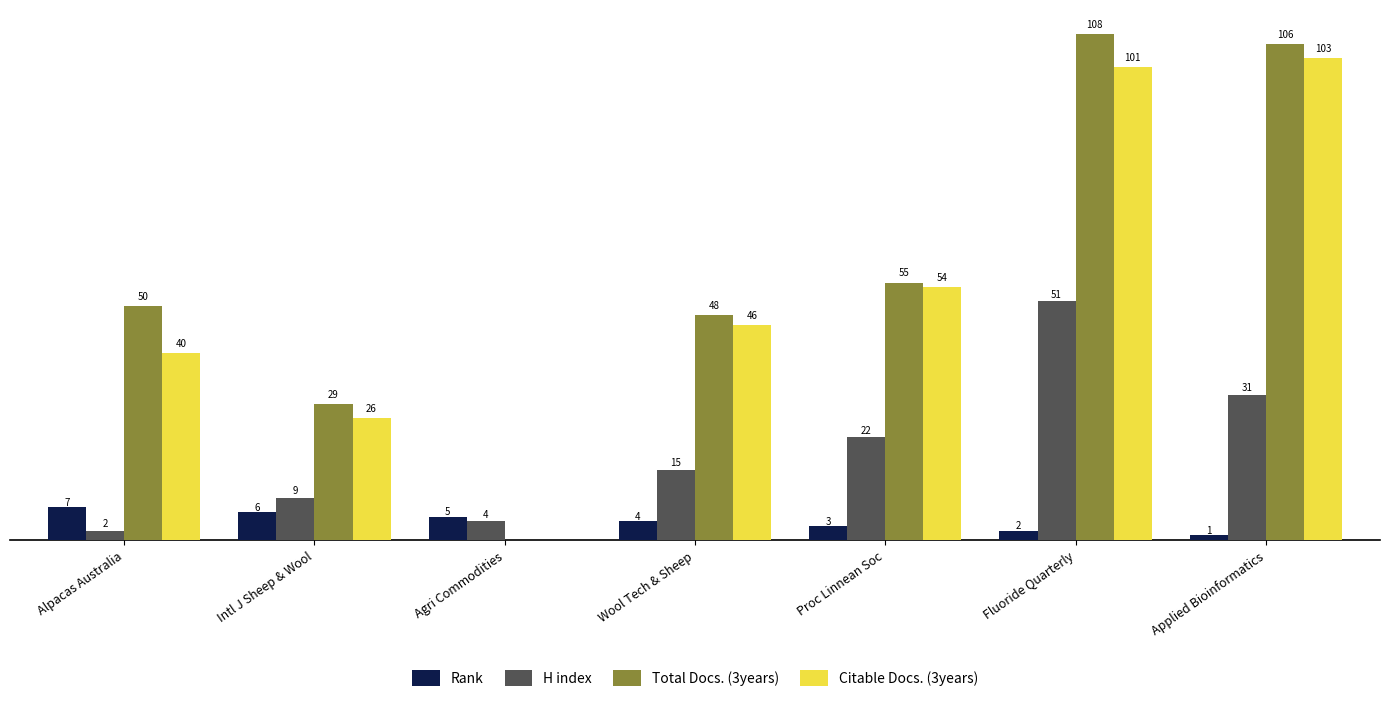

Between Agri Commodities and Fluoride Quarterly, which series saw the biggest shift?

Total Docs. (3years)